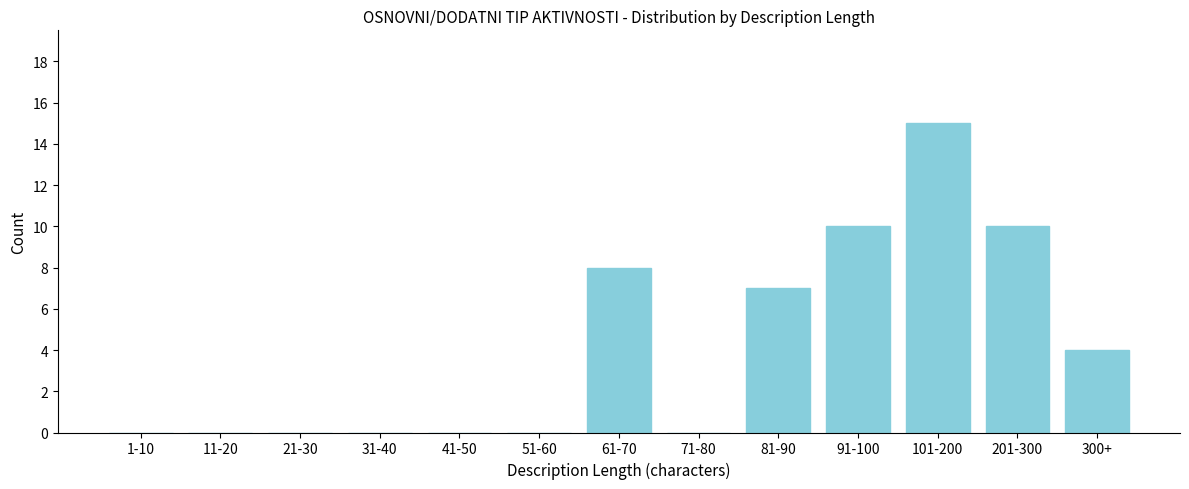

Reading left to right, list all the values displayed in this chart.

1-10=0	11-20=0	21-30=0	31-40=0	41-50=0	51-60=0	61-70=8	71-80=0	81-90=7	91-100=10	101-200=15	201-300=10	300+=4